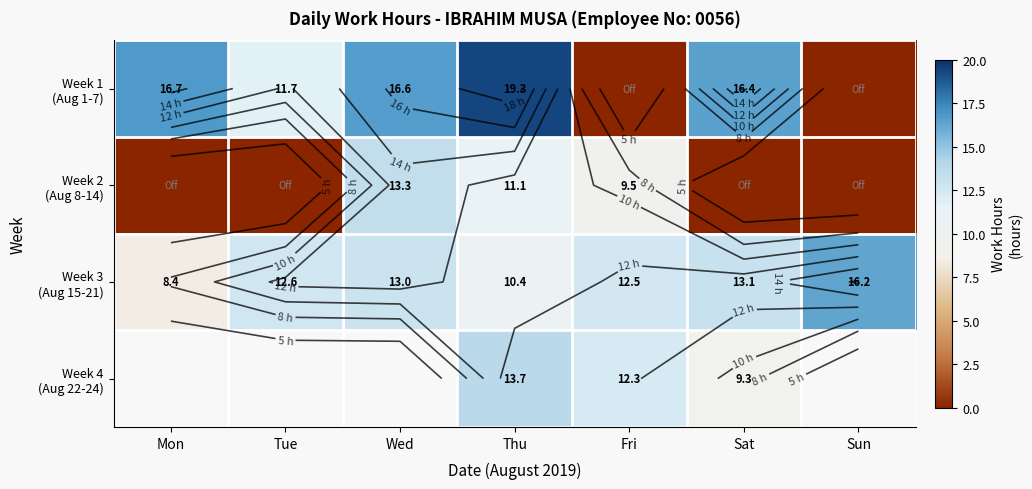

What is the lowest value of the Week 3 (Aug 15-21) series?

8.4